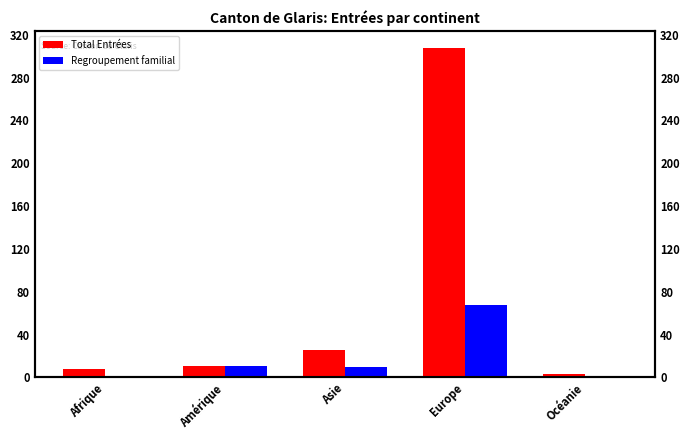

Reading left to right, what are all the values shown in this chart?

Total Entrées: 8	11	26	308	3
Regroupement familial: 1	11	10	68	1